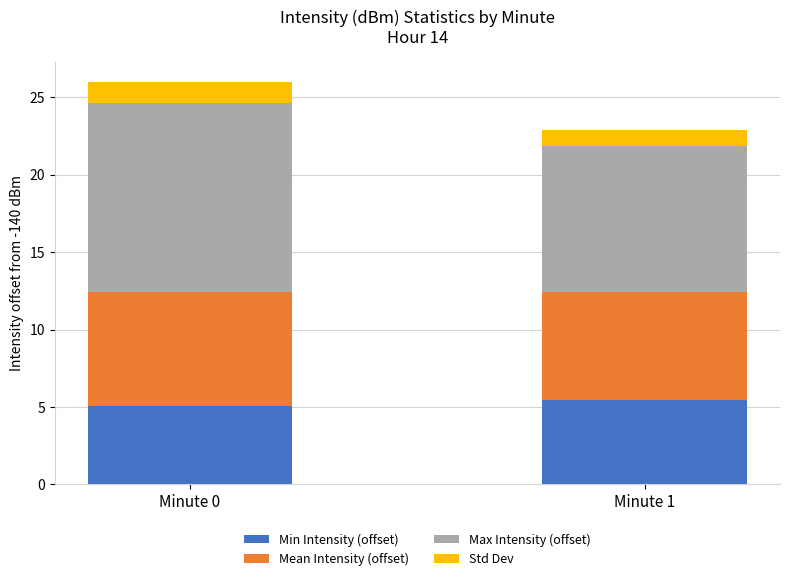

What is the average value of the Min Intensity (offset) series?

5.2